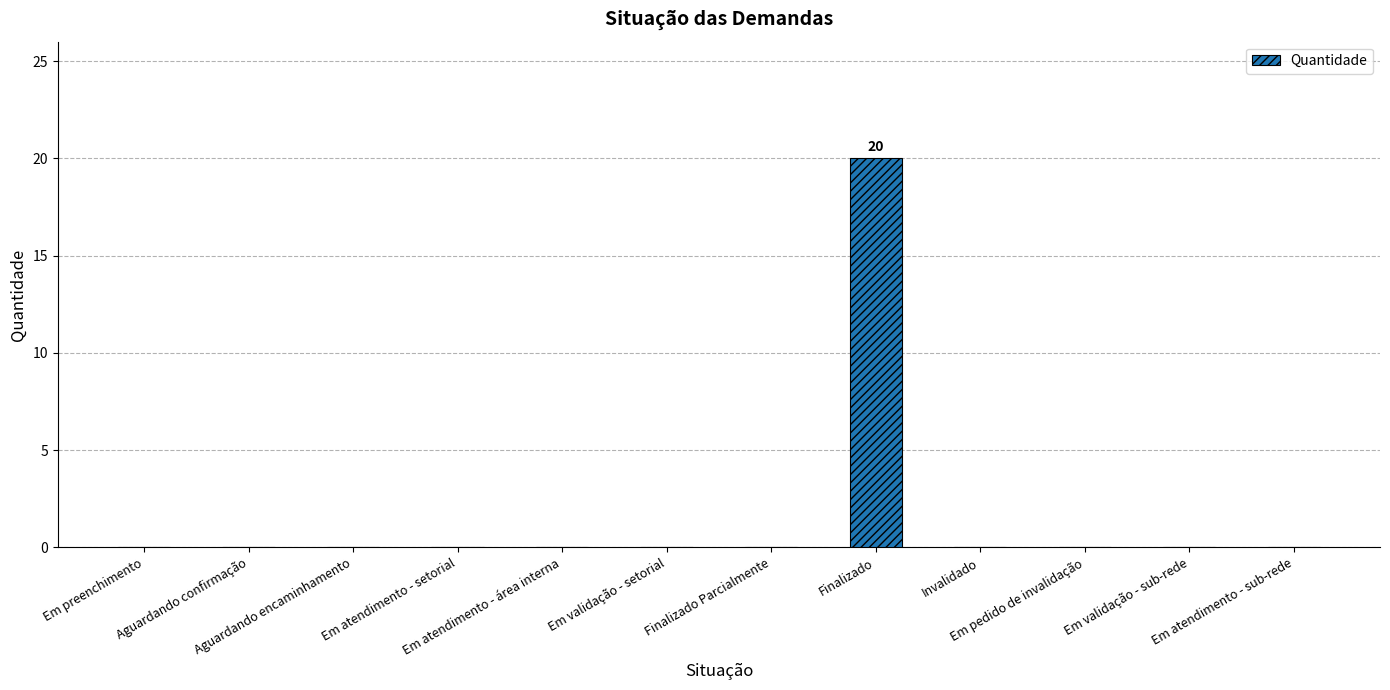

Are the bars grouped side by side (vs. stacked)?

No